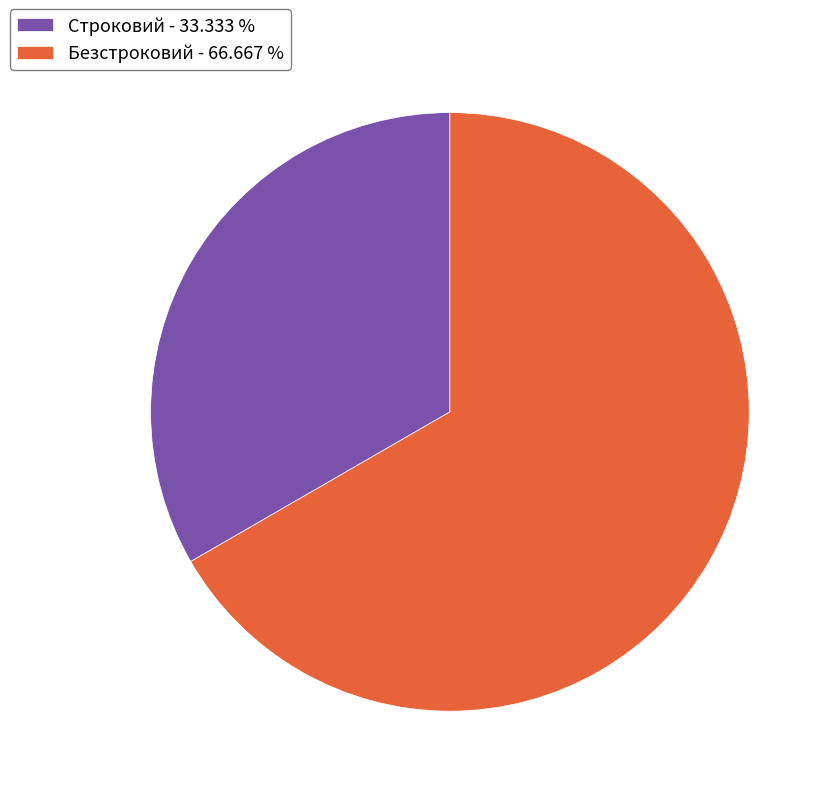

How many segments does this pie chart have?

2